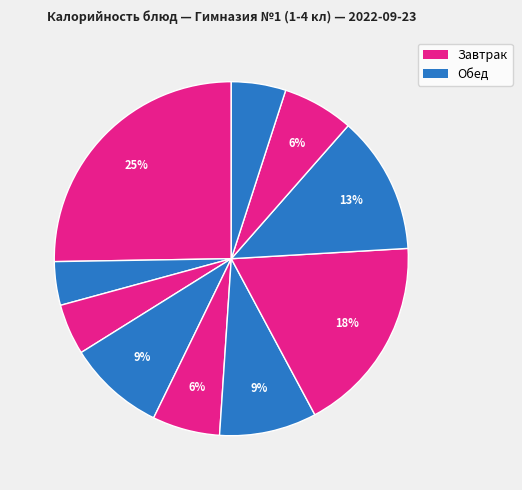

Which slice is the largest?

Печень по-строгановски